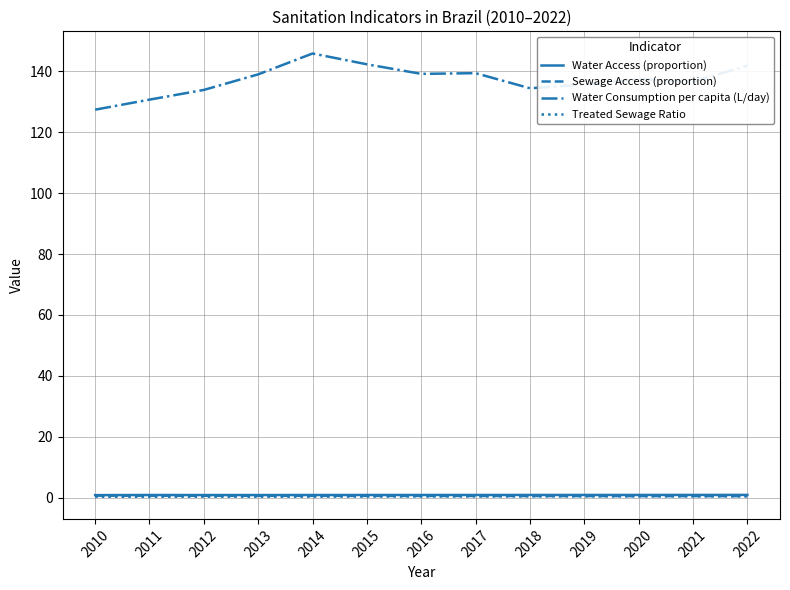

At how many categories does at least one series exceed 83?

13